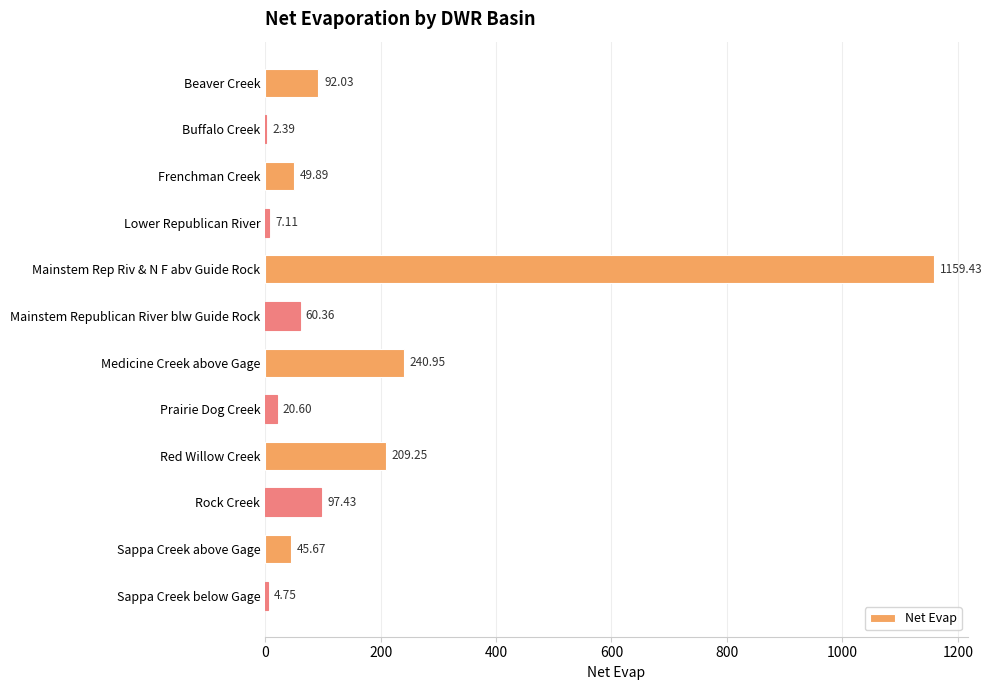

Count the number of data series in this chart.

1